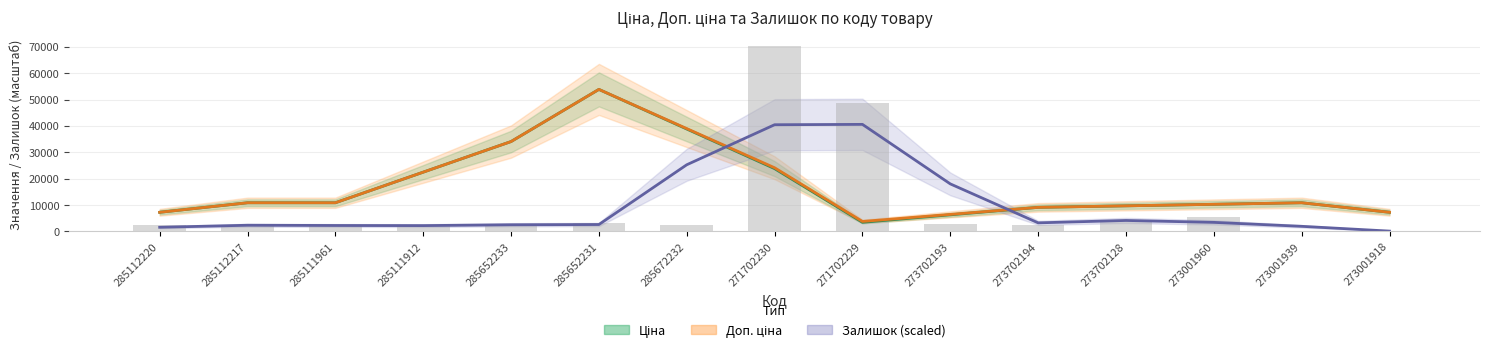

The Залишок (scaled) series shows 557.9 at 285112217. True or false?

False